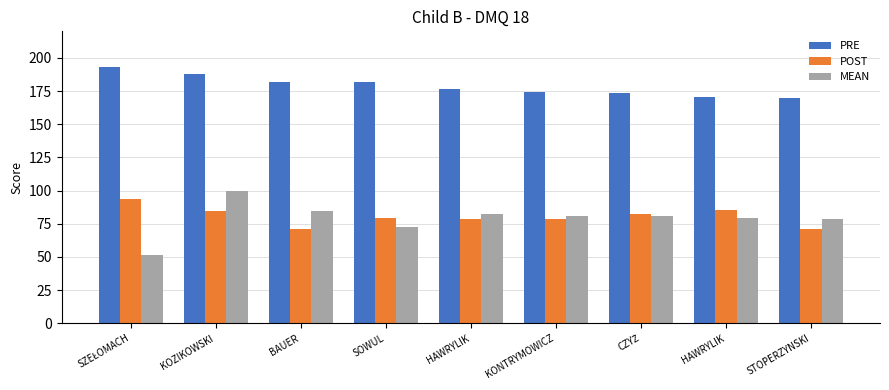

List the series in order of their peak value, highest first.

PRE, MEAN, POST